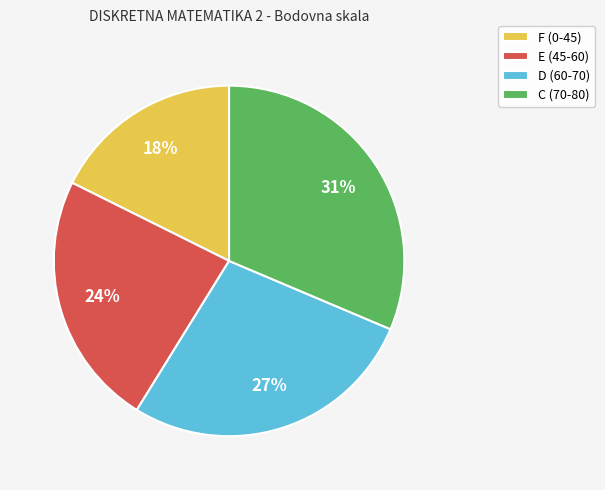

Is it true that E (45-60) is 24% of the pie?

True